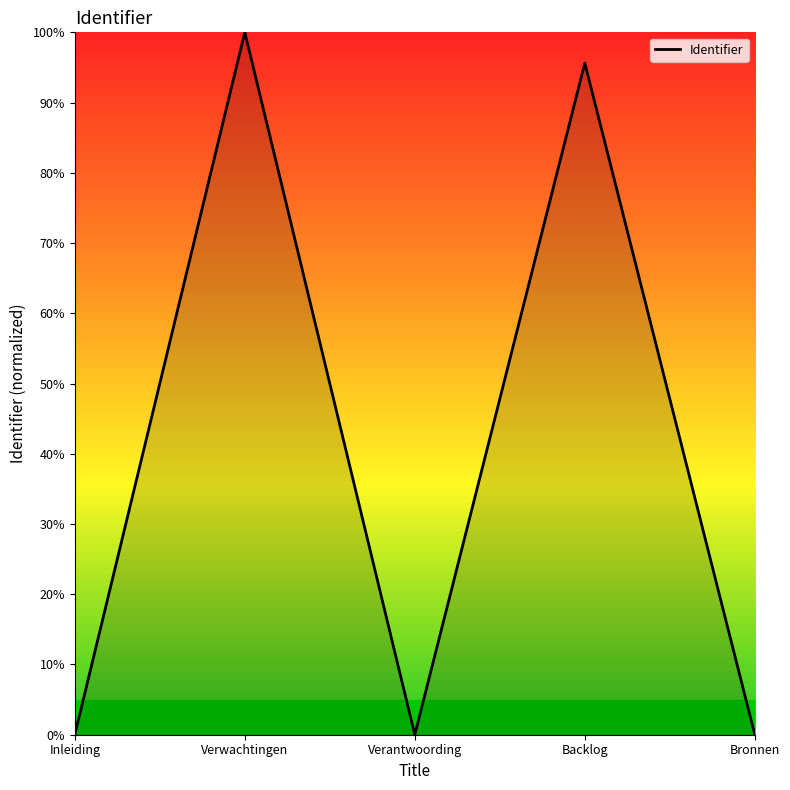

What position from the right is Inleiding?

5